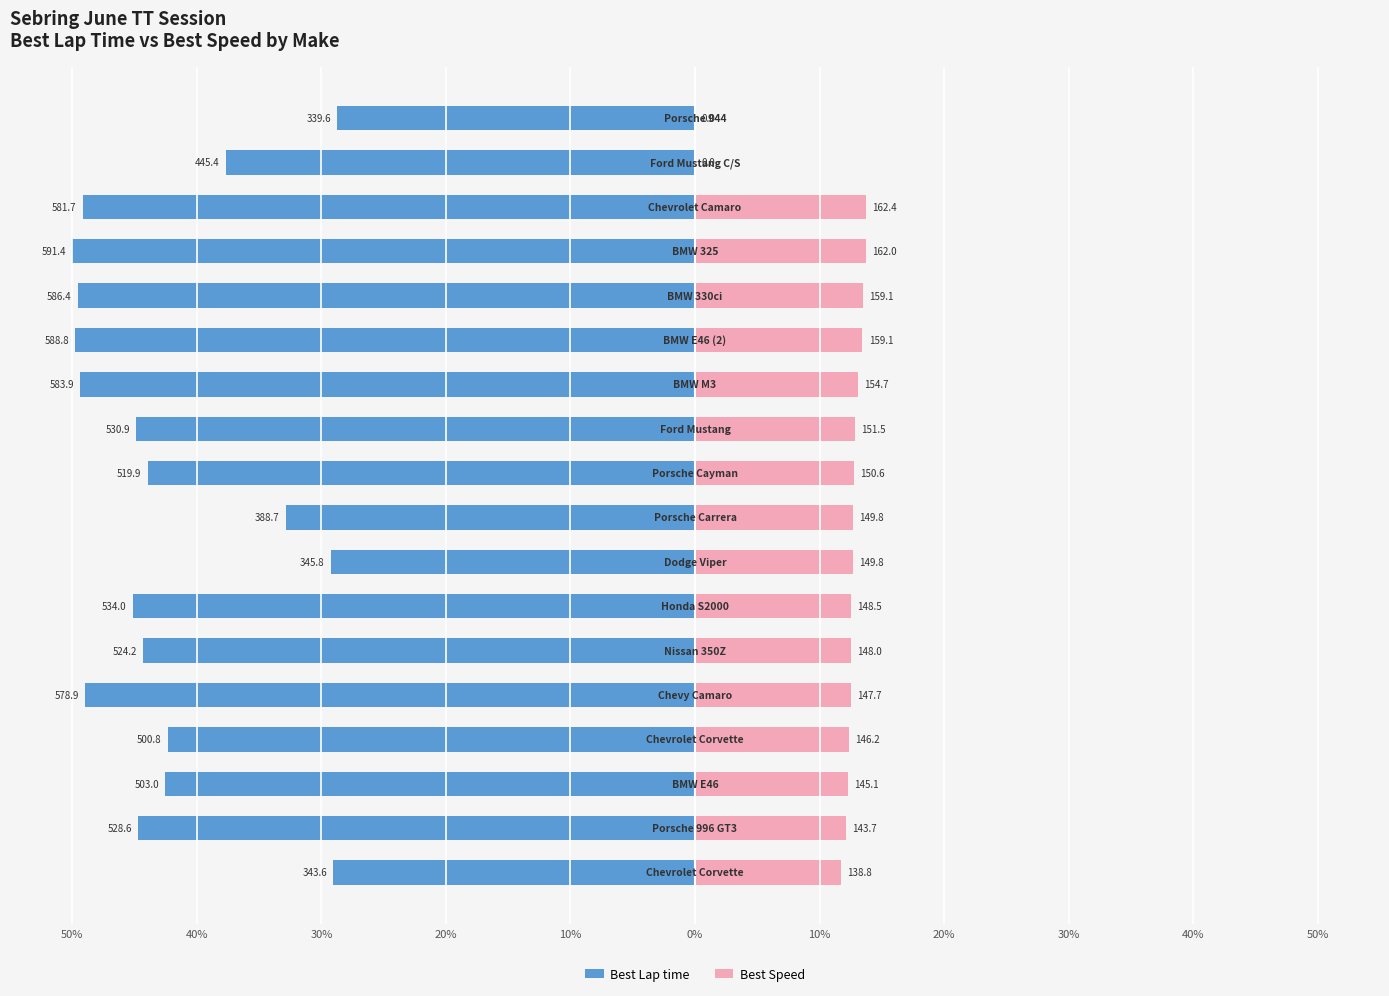

Are the bars horizontal?

Yes